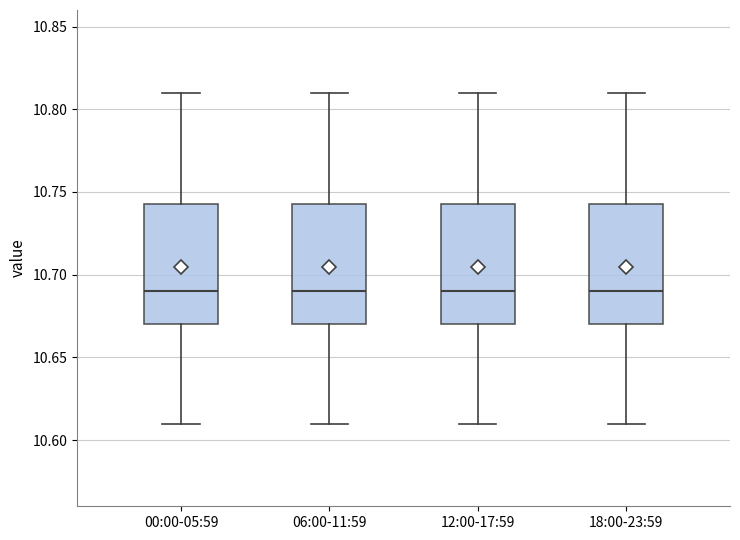

Where does the lower whisker of the box for 00:00-05:59 end on the y-axis? The values are not printed on the chart, so give them approximately, as read against the axis.

10.610